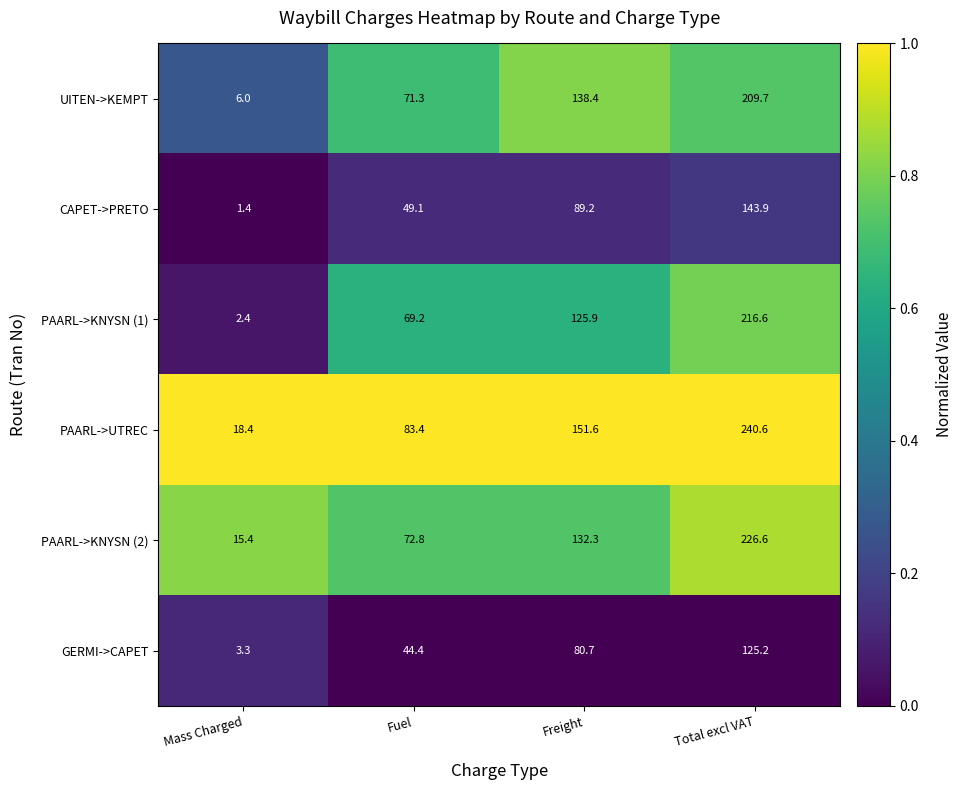

Read the CAPET->PRETO value at Total excl VAT.

143.9